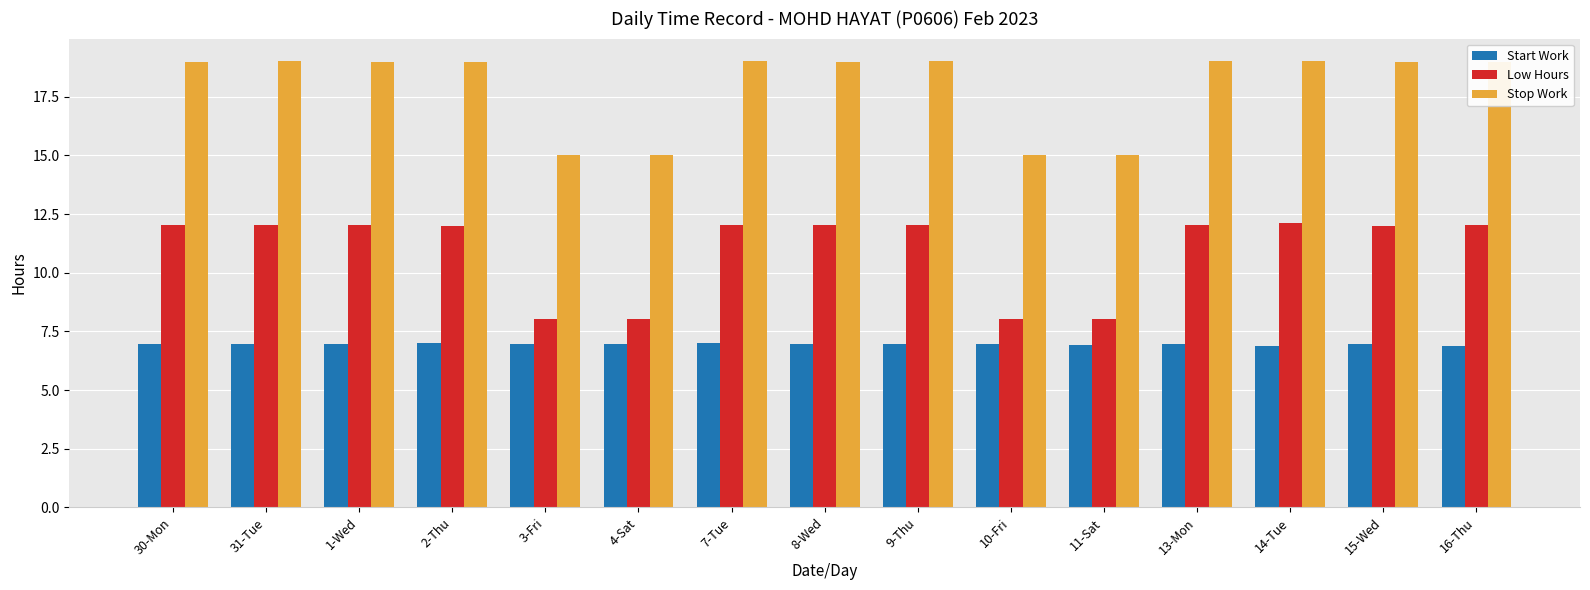

What is the minimum value shown in the chart?

6.9